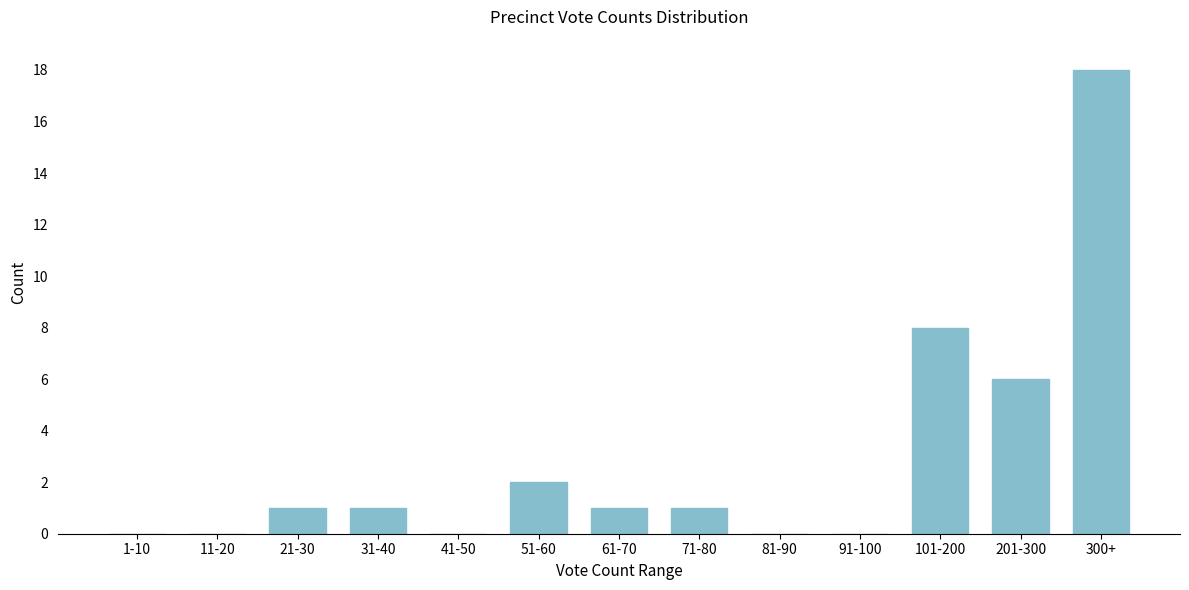

Reading left to right, extract all data points from this chart.

1-10=0	11-20=0	21-30=1	31-40=1	41-50=0	51-60=2	61-70=1	71-80=1	81-90=0	91-100=0	101-200=8	201-300=6	300+=18